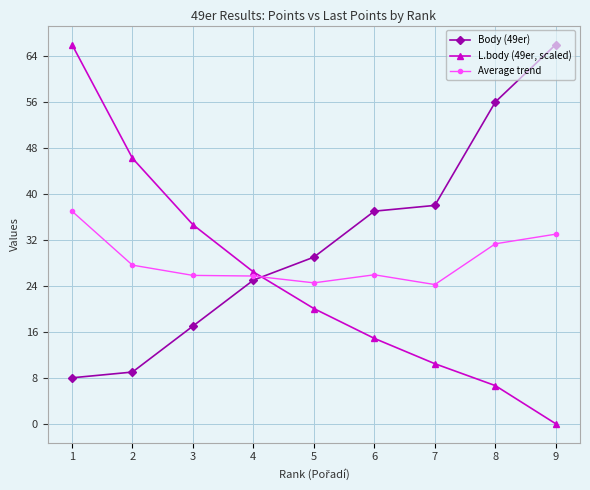

At which category is the sum across all series the highest?

1